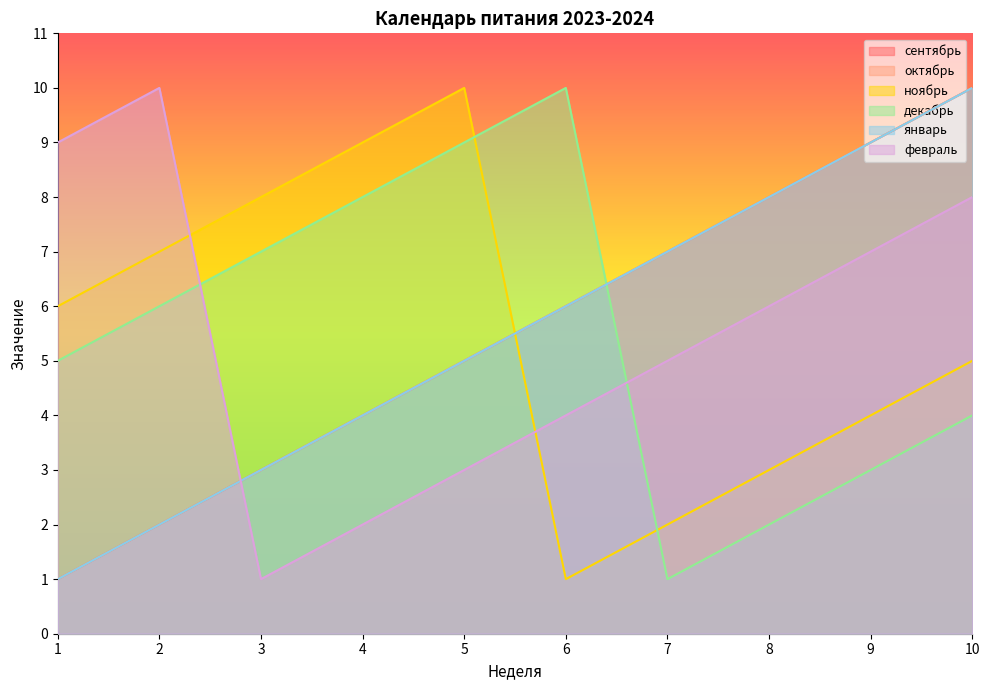

What is the difference between the декабрь values at 6 and 7?

9